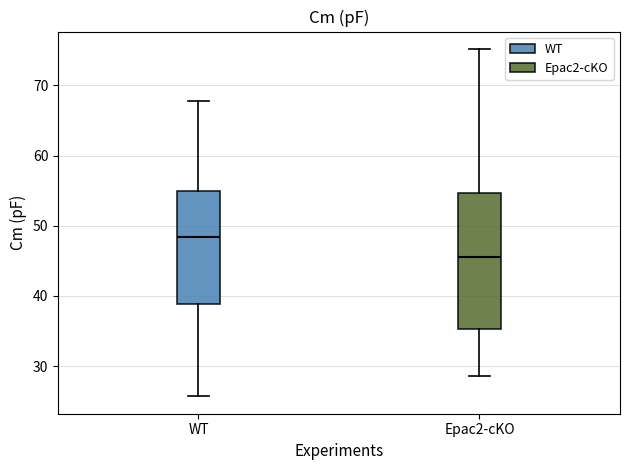

Reading left to right, transcribe this box plot: for each box, give where its median line is, the range the box spans, and where its two whiskers end, as read against the y-axis. The values are not printed on the chart, so give them approximately, as read against the axis.

WT: median 48, box 39 to 55, whiskers 26 to 68
Epac2-cKO: median 46, box 35 to 55, whiskers 29 to 75